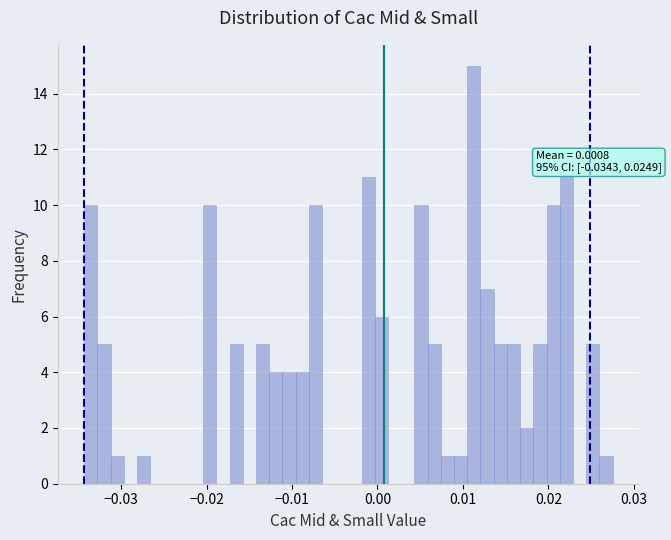

Around what value on the x-axis is the tallest bar? Give the approximate position of its centre, as read against the axis.

0.011